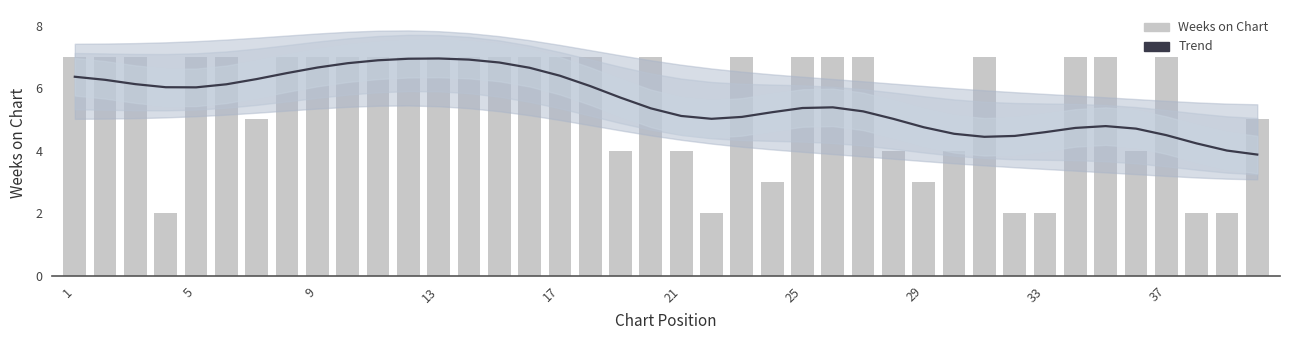

What is the minimum value shown in the chart?

2.0